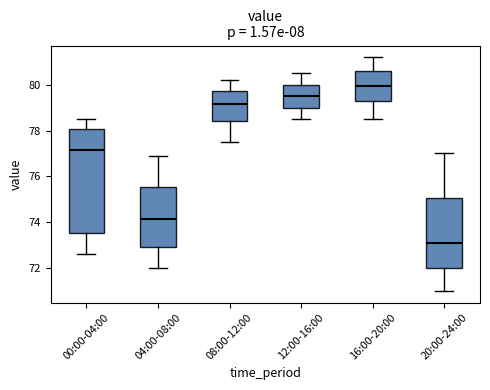

Reading left to right, read every box against the y-axis: the position of its median line, the range the box covers, and the ends of its whiskers. The values are not printed on the chart, so give them approximately, as read against the axis.

00:00-04:00: median 77.2, box 73.6 to 78.0, whiskers 72.6 to 78.6
04:00-08:00: median 74.2, box 73.0 to 75.6, whiskers 72.0 to 77.0
08:00-12:00: median 79.2, box 78.4 to 79.8, whiskers 77.6 to 80.2
12:00-16:00: median 79.6, box 79.0 to 80.0, whiskers 78.6 to 80.6
16:00-20:00: median 80.0, box 79.2 to 80.6, whiskers 78.6 to 81.2
20:00-24:00: median 73.2, box 72.0 to 75.0, whiskers 71.0 to 77.0